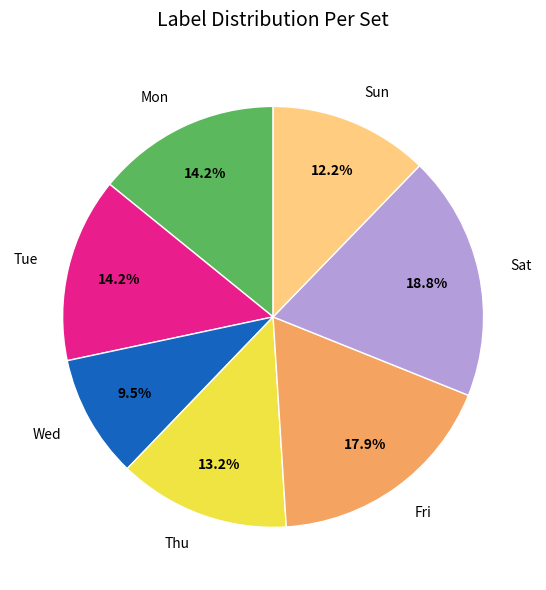

Which category has the smallest portion of the pie?

Wed